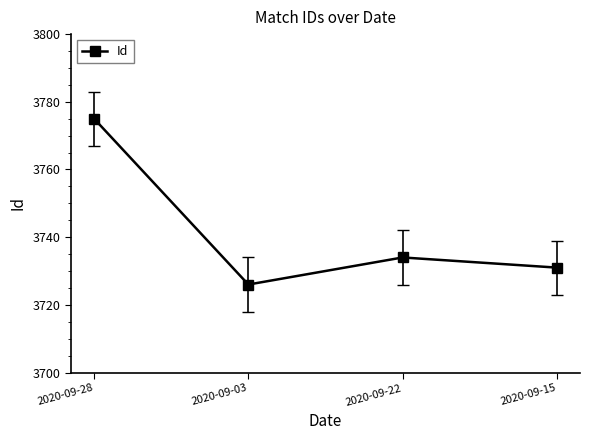

Which category has the highest value across all series?

2020-09-28